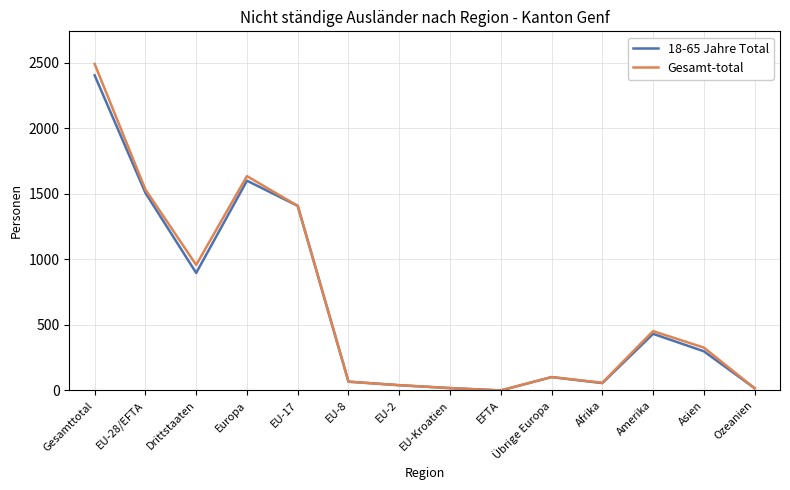

In Gesamt-total, how many points are higher than both neighbors (excluding endpoints)?

3